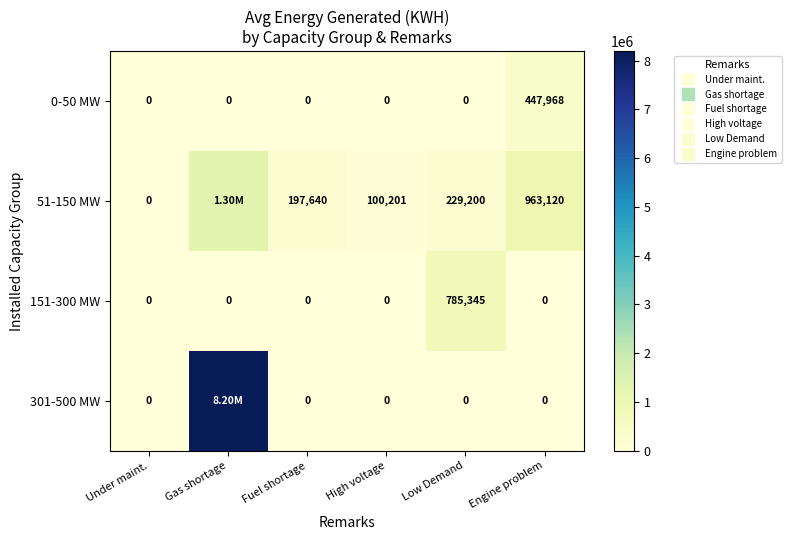

What is the spread (max minus min) of values at Low Demand?

785345.0